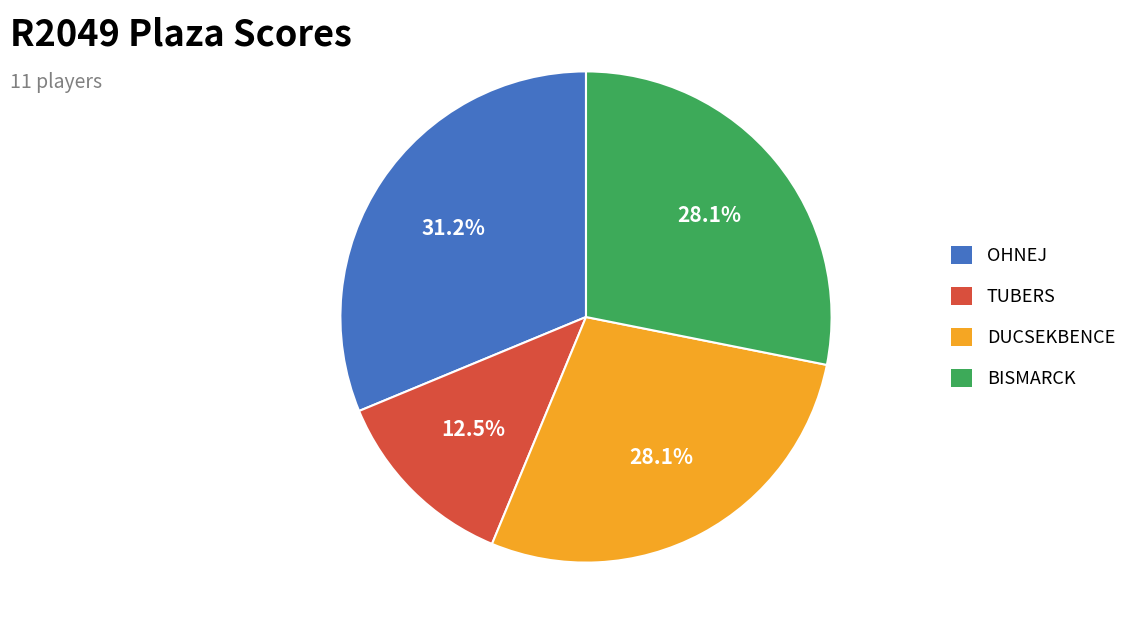

Does any single category account for the majority?

No